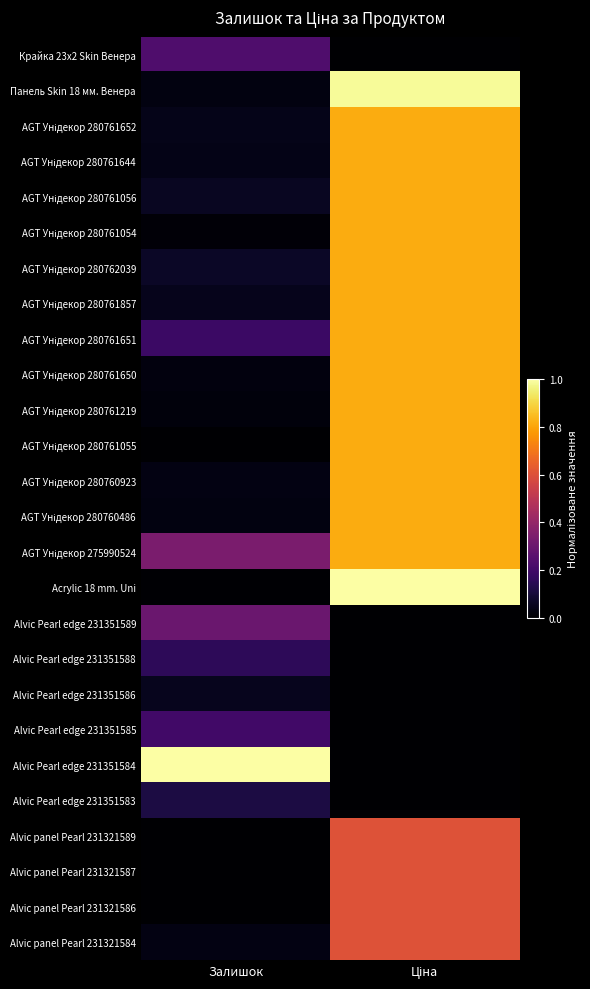

What is the total value across all series at Ціна?

15.0